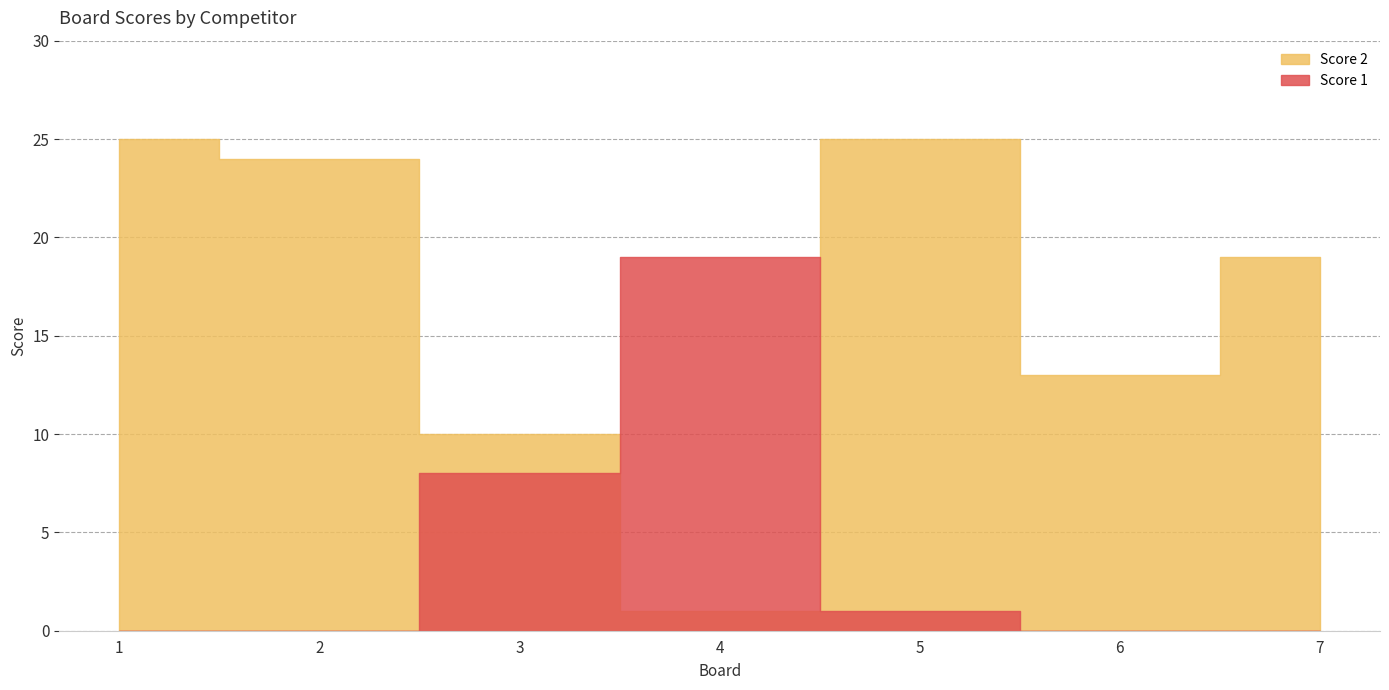

The Score 1 series shows -7 at 1. True or false?

False